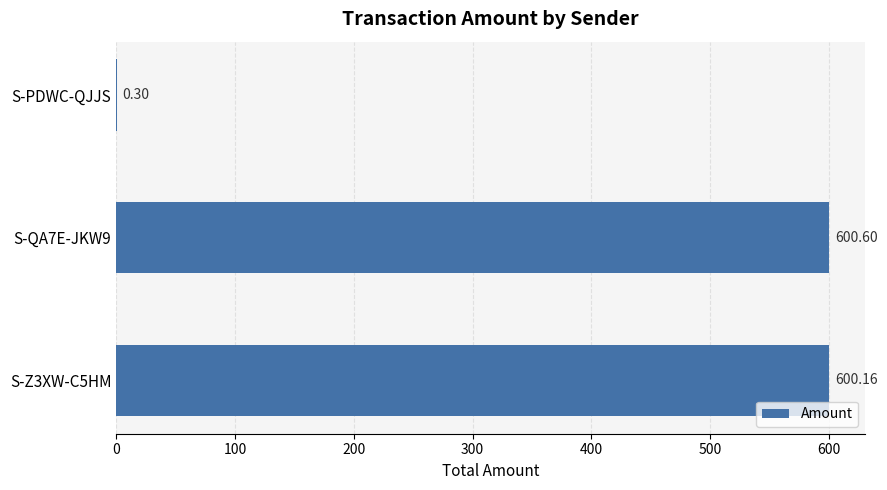

What is the sum of all values?

1201.1